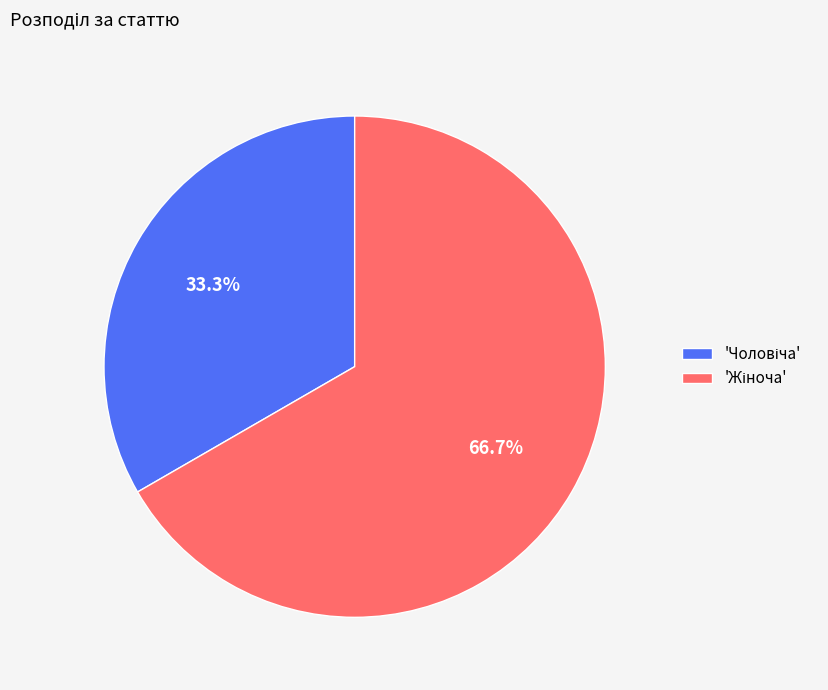

Is there any slice that represents more than half of the pie?

Yes